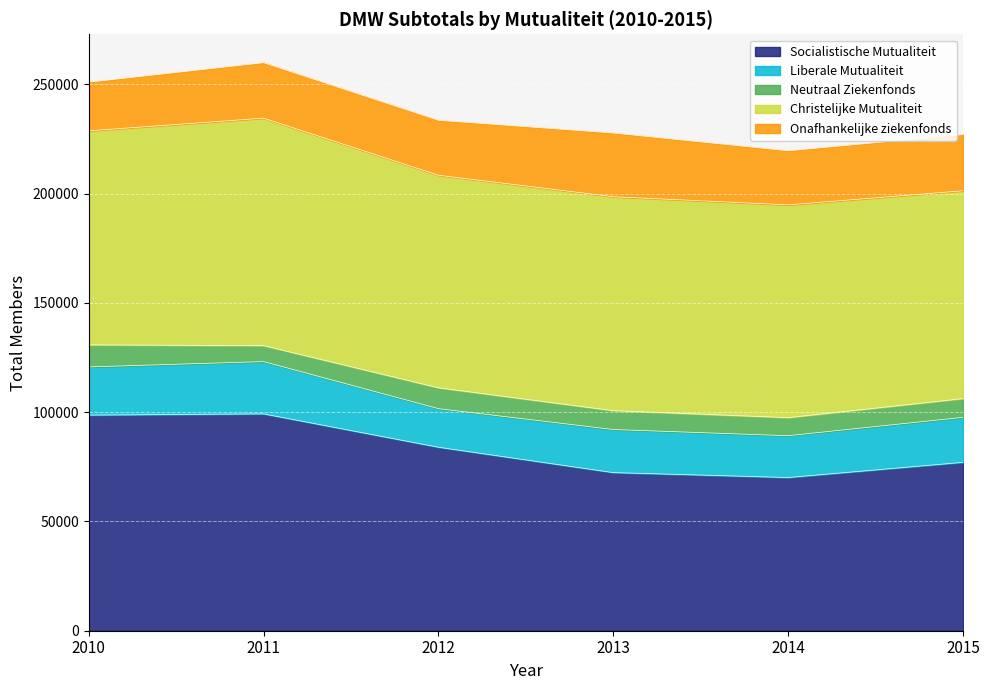

Where is the first local maximum for Liberale Mutualiteit?

2011